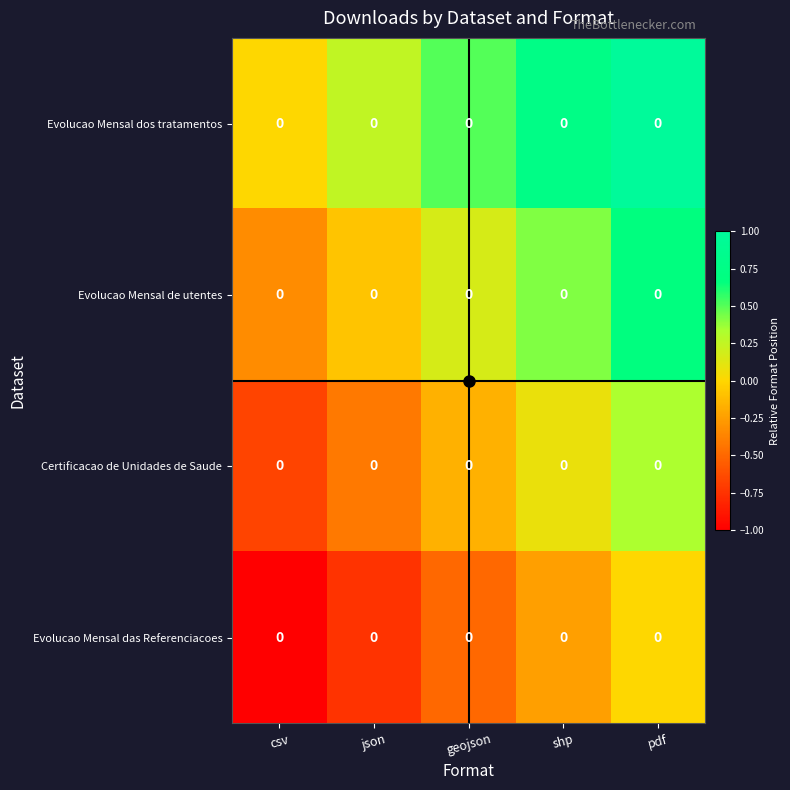

True or false: Evolucao Mensal de utentes has a value of -0.1 at json.

False